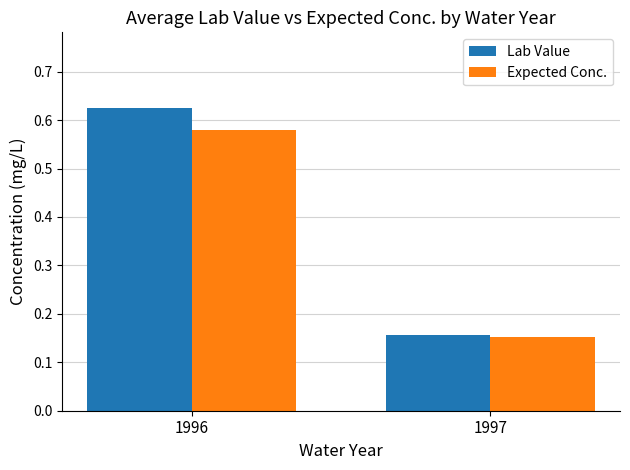

At which category is the sum across all series the highest?

1996